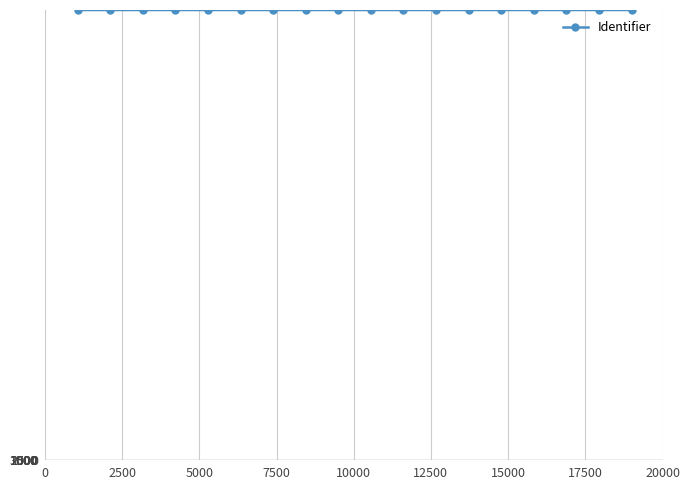

What is the average value?

8139111